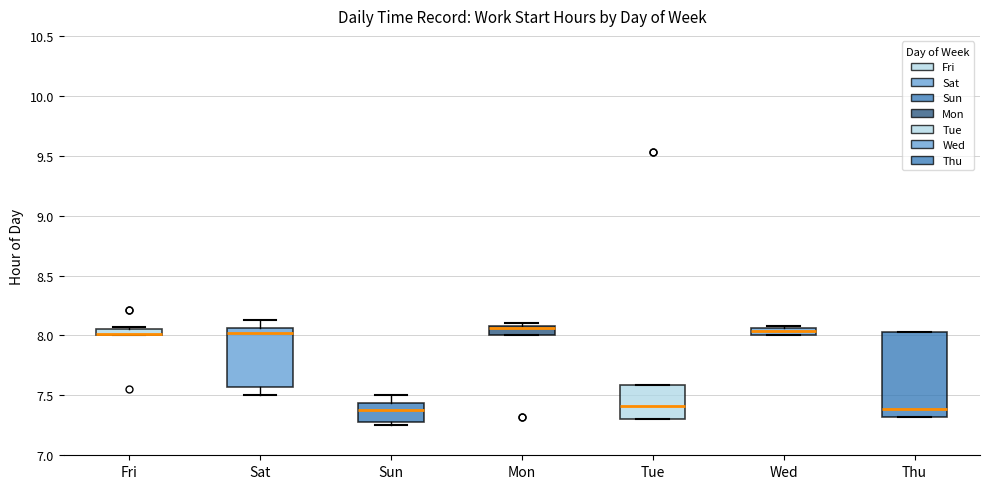

Which box is the tallest, from its lower edge to its upper edge?

Thu